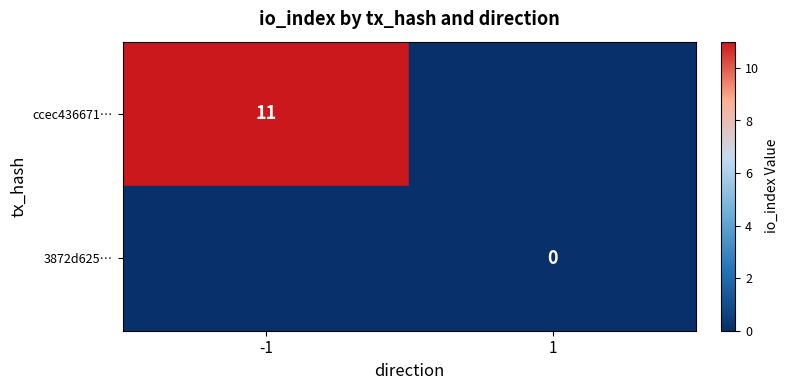

Rank the categories by 3872d625… value from lowest to highest.

-1, 1